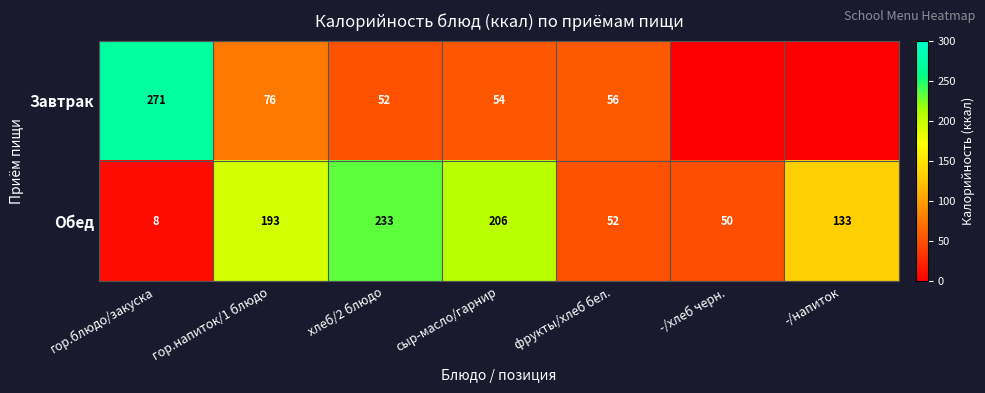

What is the difference between the maximum and second lowest values in the Обед series?

183